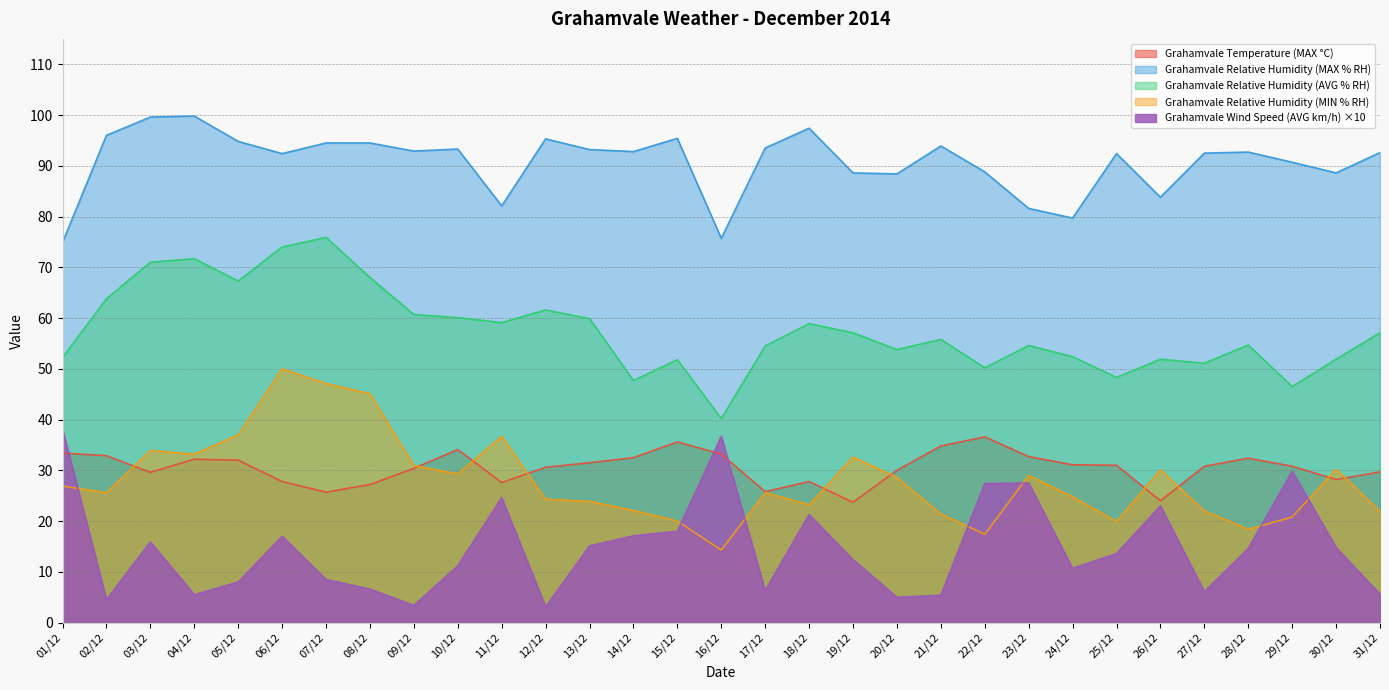

What is the approximate value of Grahamvale Relative Humidity (AVG % RH) at 30/12?

51.9